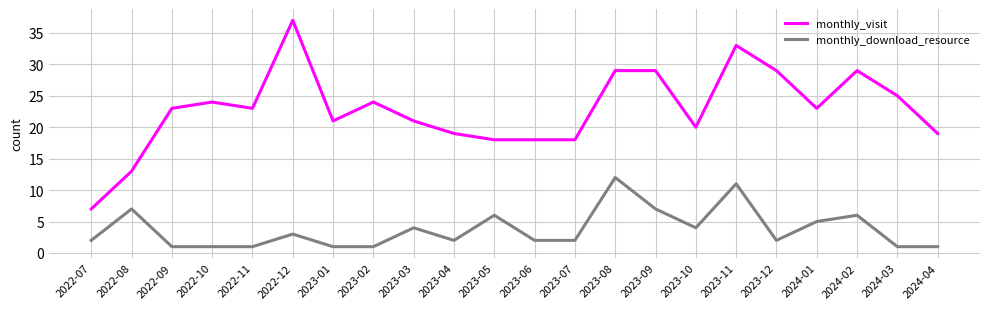

What position from the right is 2023-05?

12